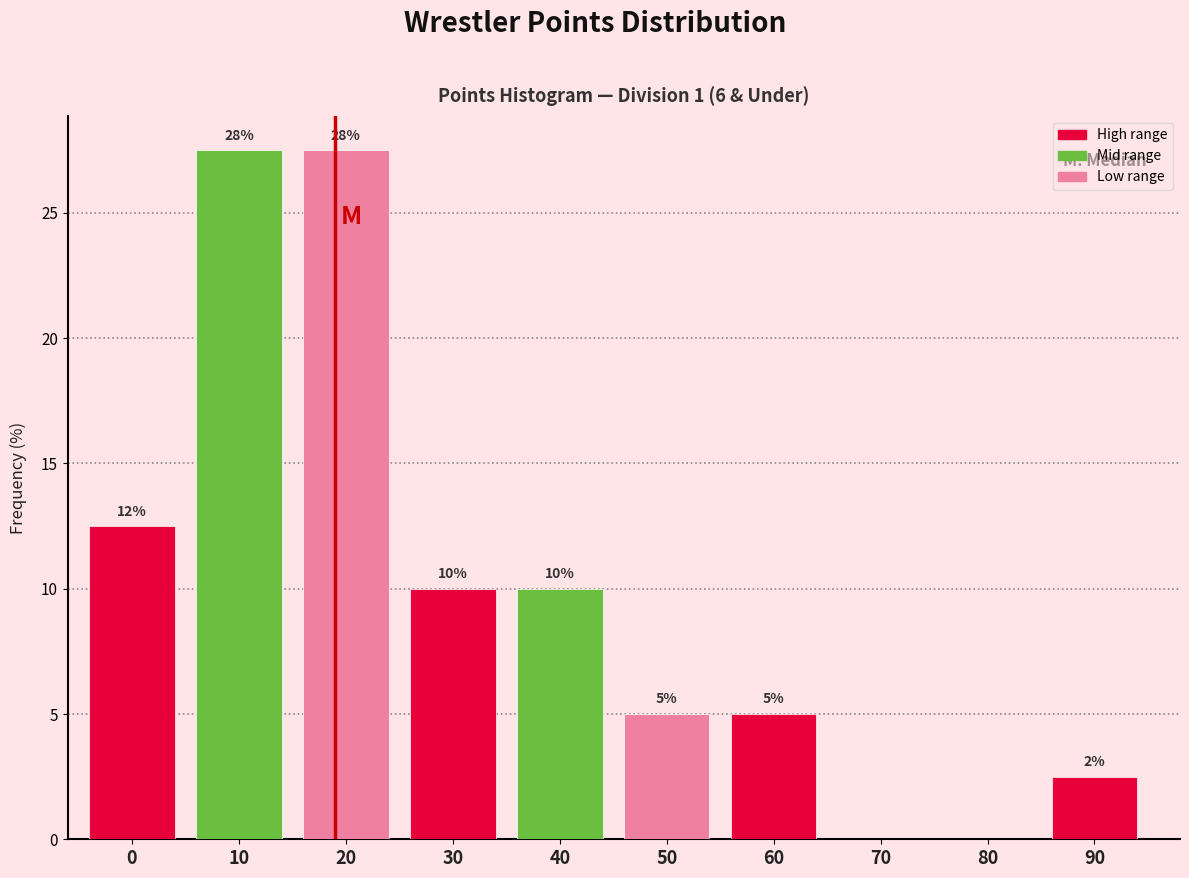

What is the sum of all values?

100.0